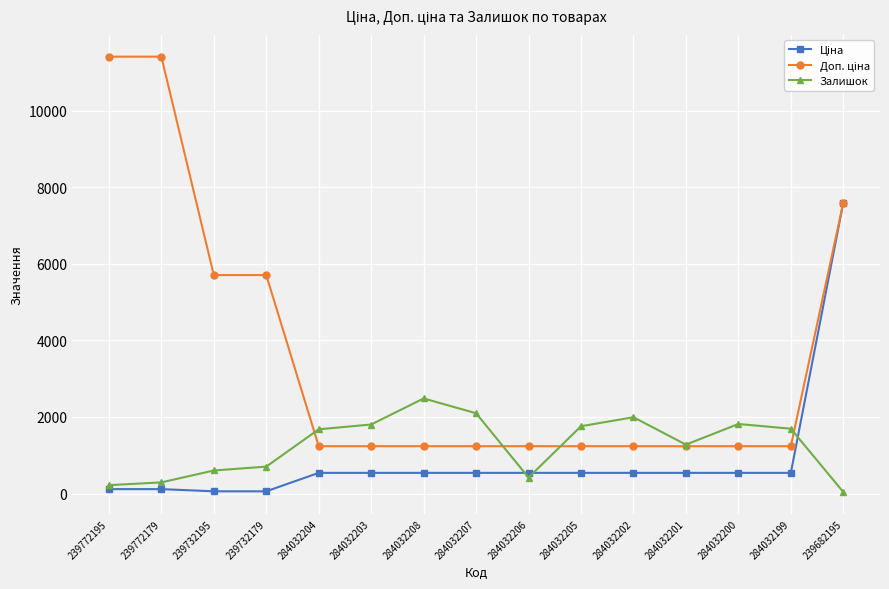

What is the value of the Залишок point at the 13th from the left?

1816.0